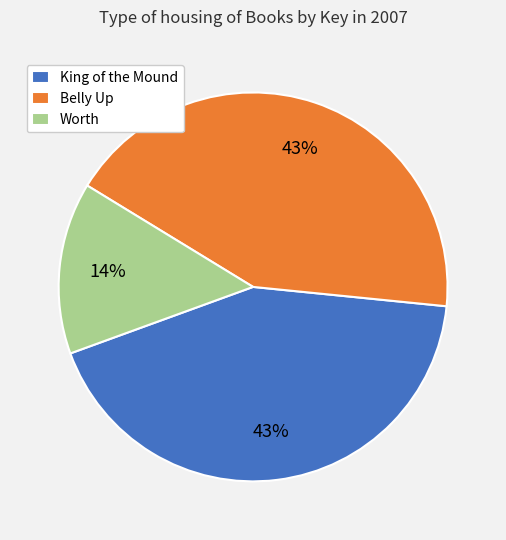

What is the smallest slice in the pie chart?

Worth